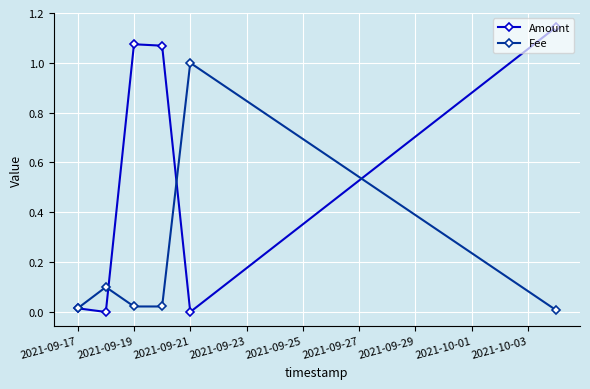

Which series has the largest total across all categories?

Amount